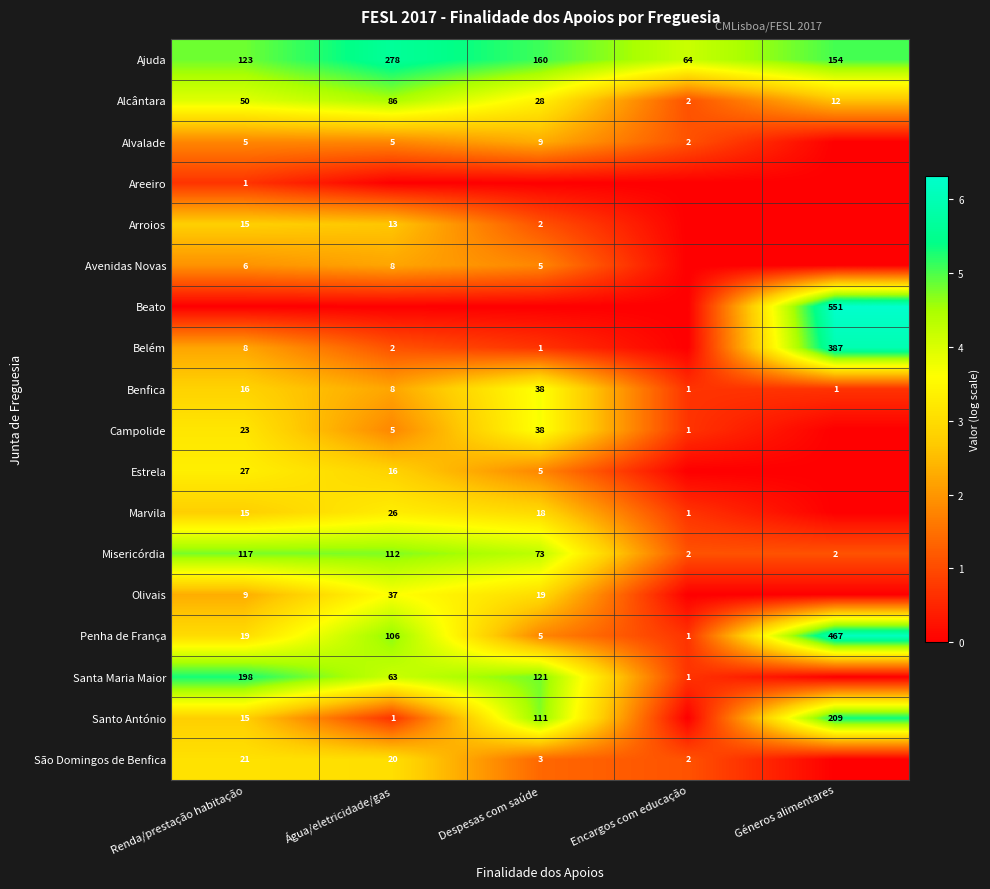

What is the sum of all Ajuda values?

779